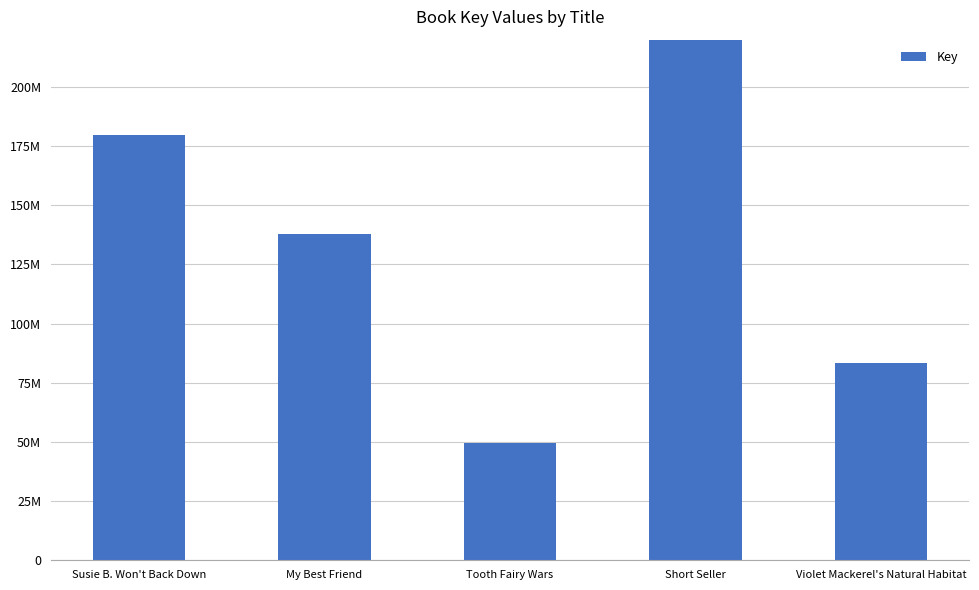

At which category does the chart reach its minimum across all series?

Tooth Fairy Wars